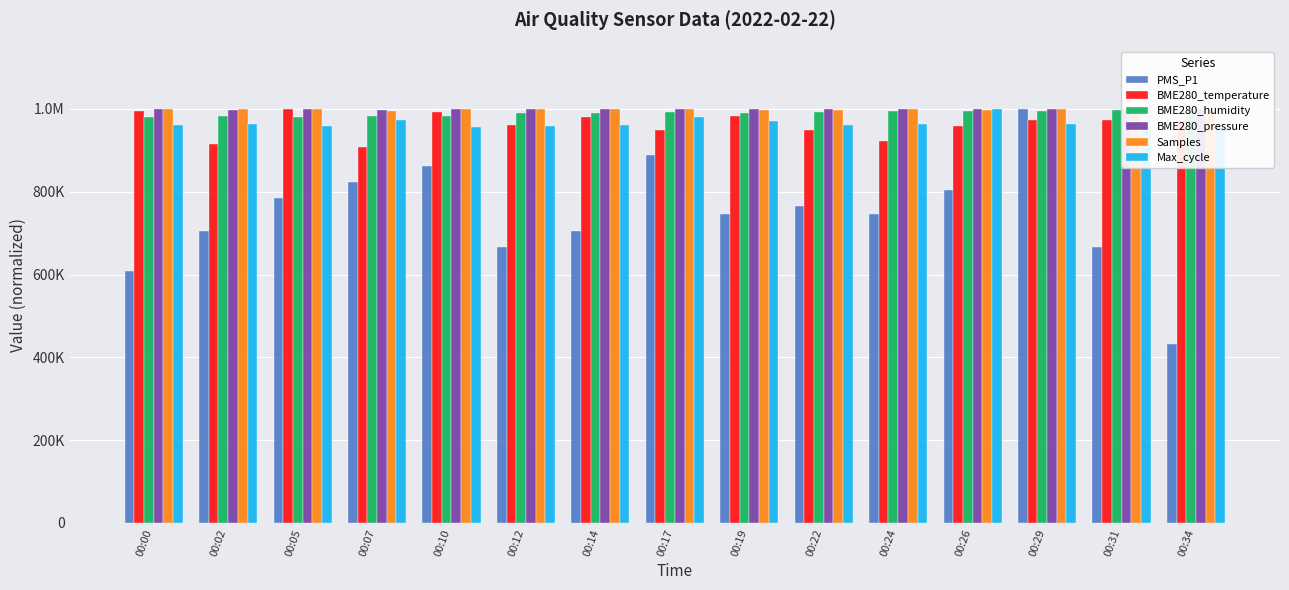

How many series are shown in this chart?

6